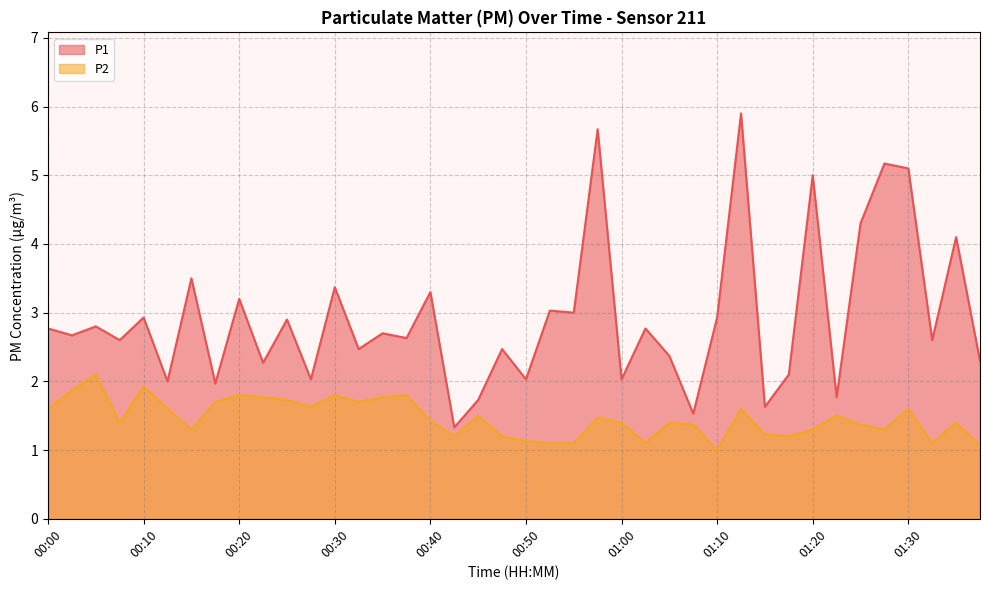

Count the number of categories in the chart.

40